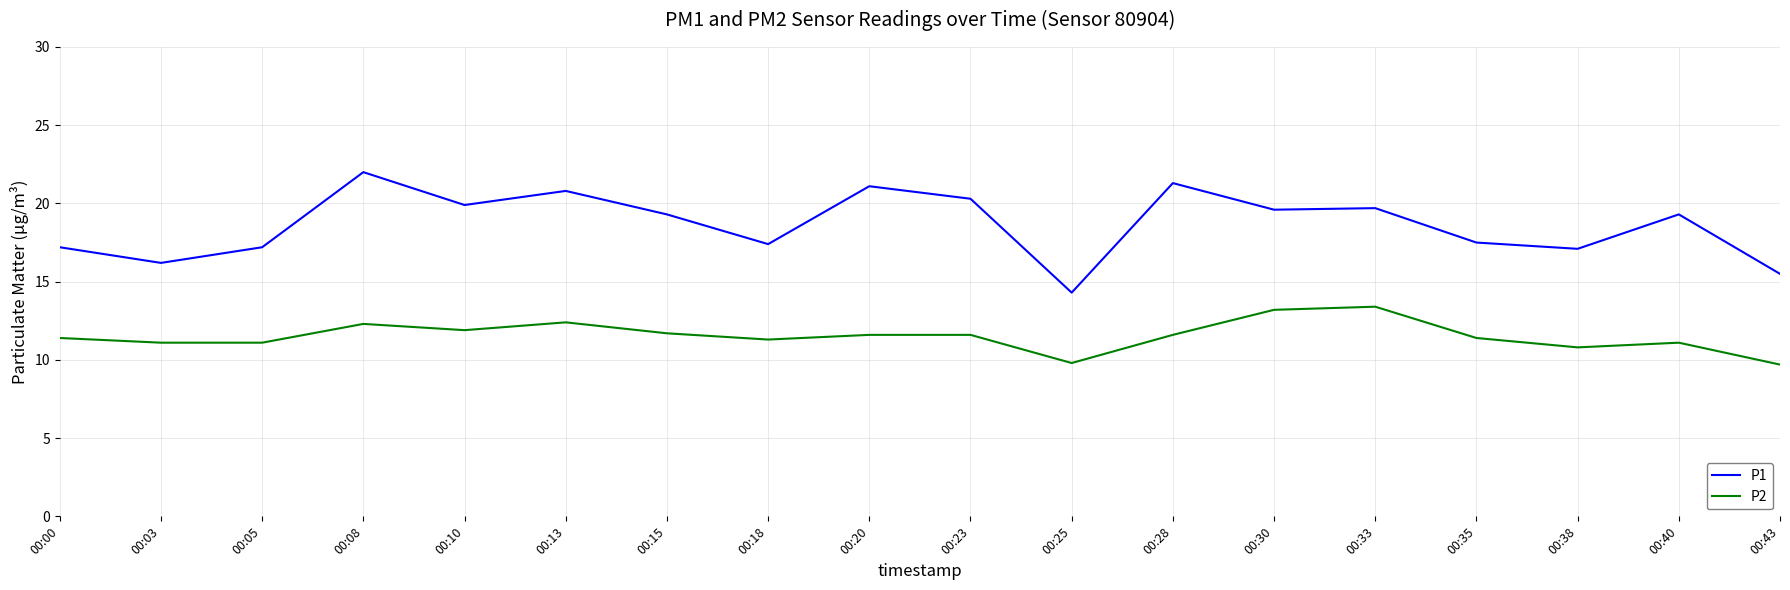

Which series has the largest range (max minus min)?

P1